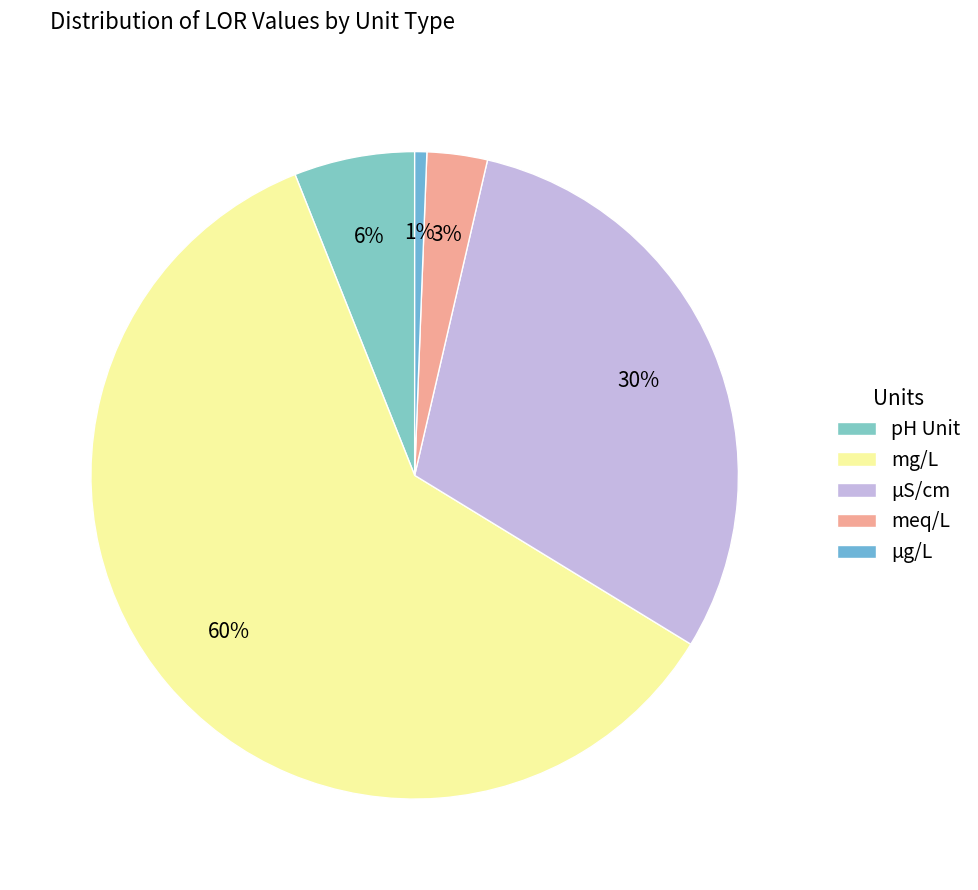

Is the sum of meq/L and pH Unit greater than half?

No